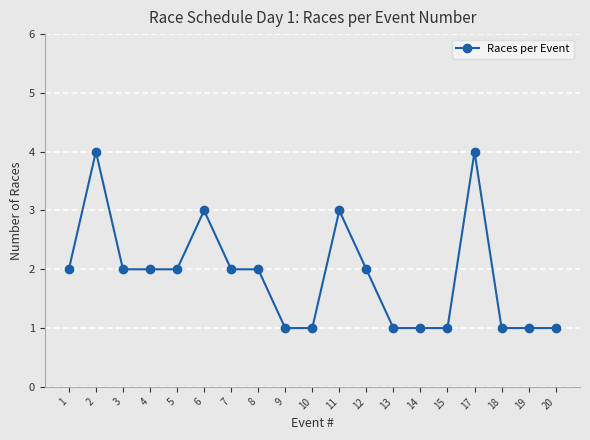

What is the greatest value displayed?

4